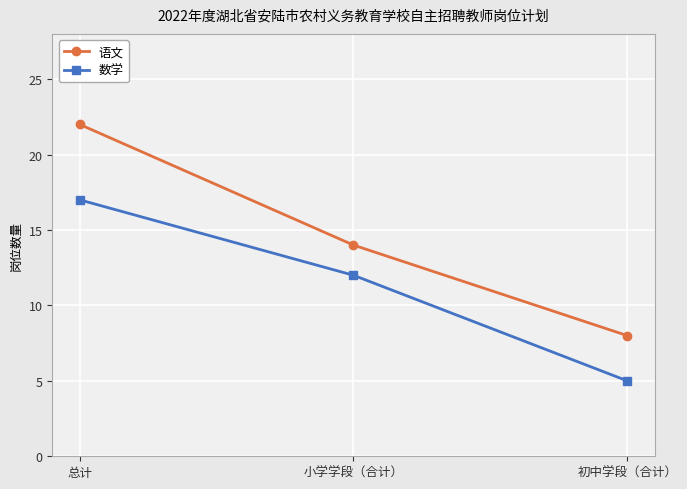

What is the average value of the 语文 series?

15